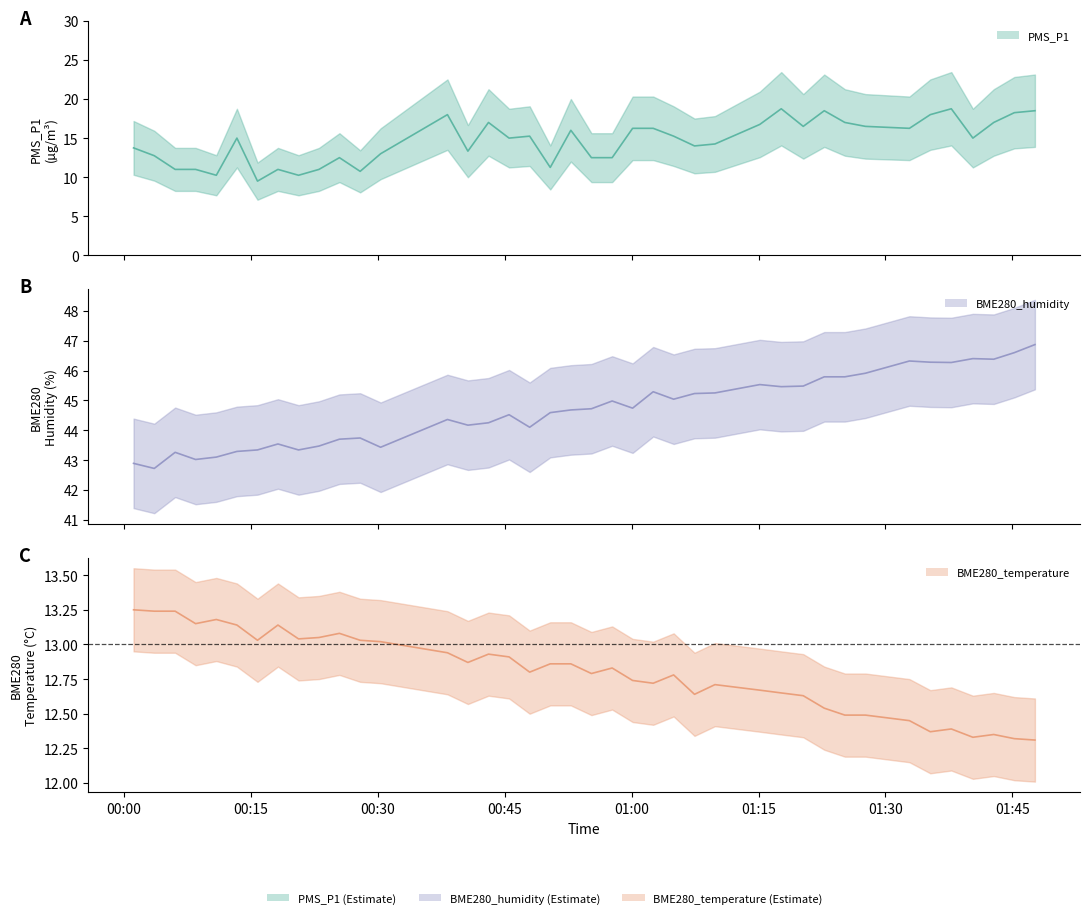

The BME280_humidity series shows 77.6 at 32. True or false?

False